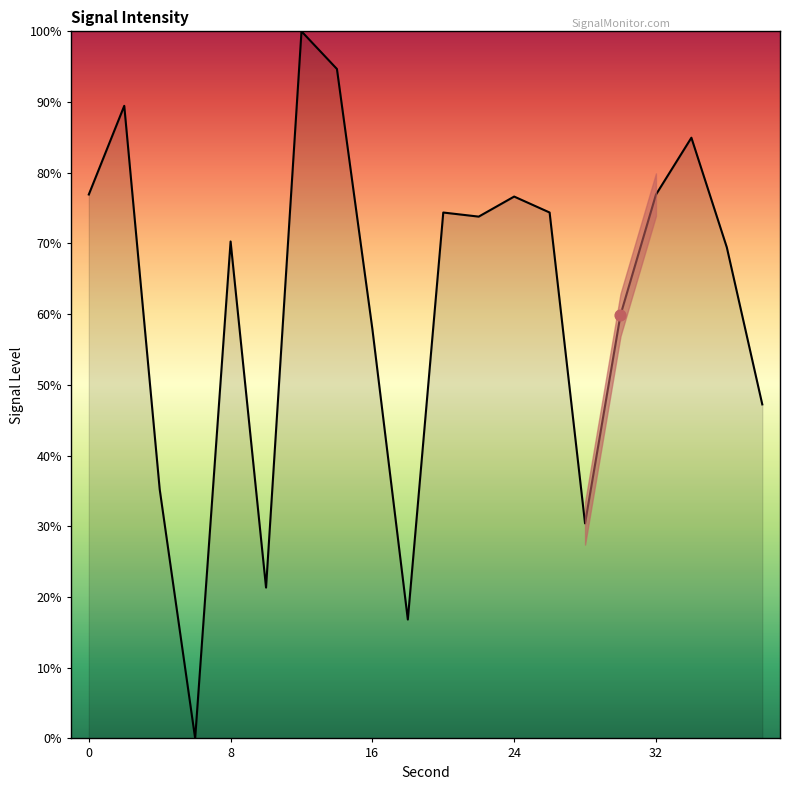

What is the greatest value displayed?

100.0